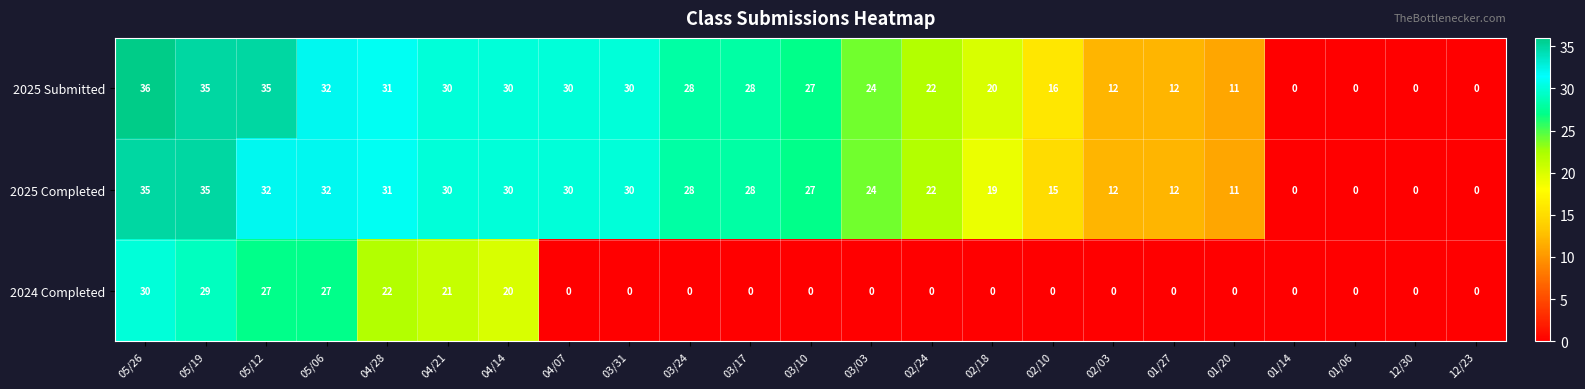

Which label corresponds to the largest value in the chart?

05/26